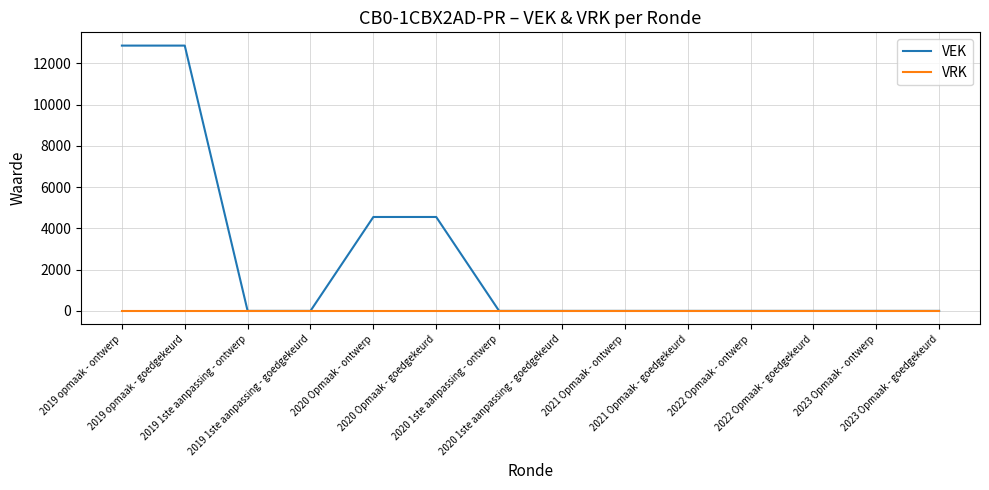

Count the VEK values in the range 0 to 4550.

12